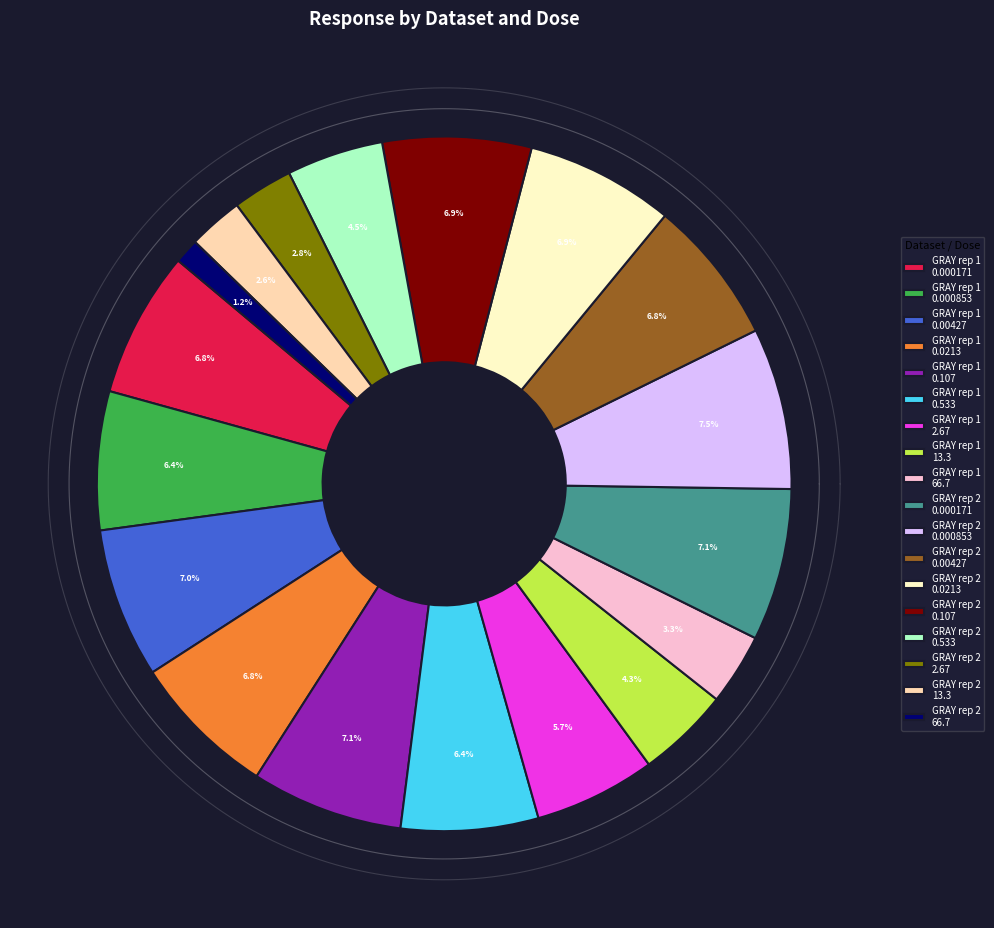

Does GRAY rep 2
0.0213 represent more than half of the total?

No